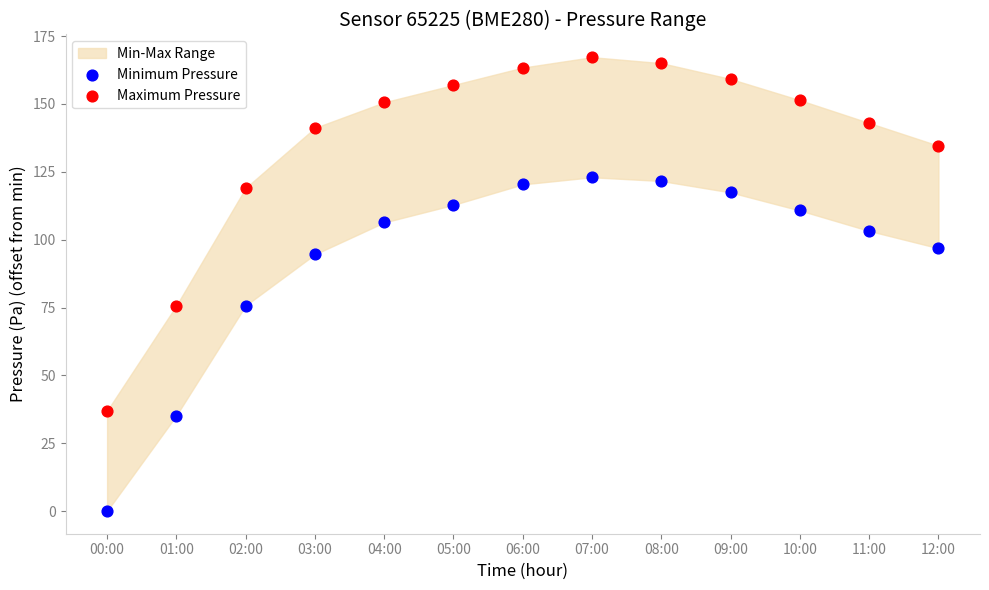

Which series has the largest Y range (max minus min)?

Maximum Pressure